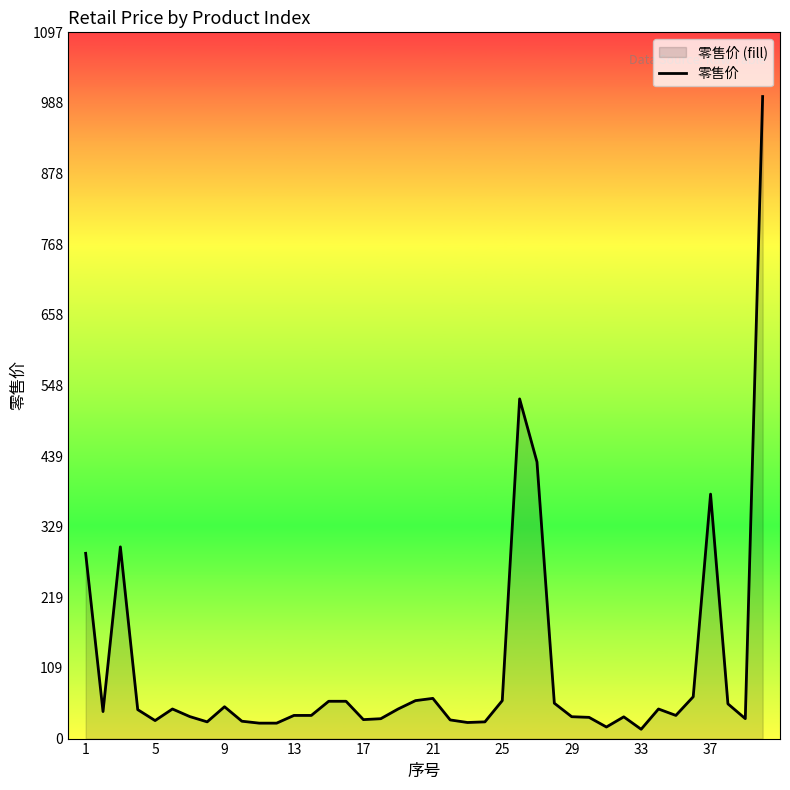

What is the sum of the values at 13 and 5?

64.0